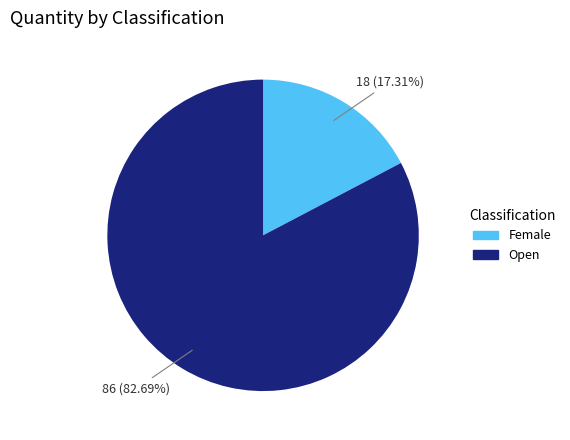

Which has a higher value, Open or Female?

Open